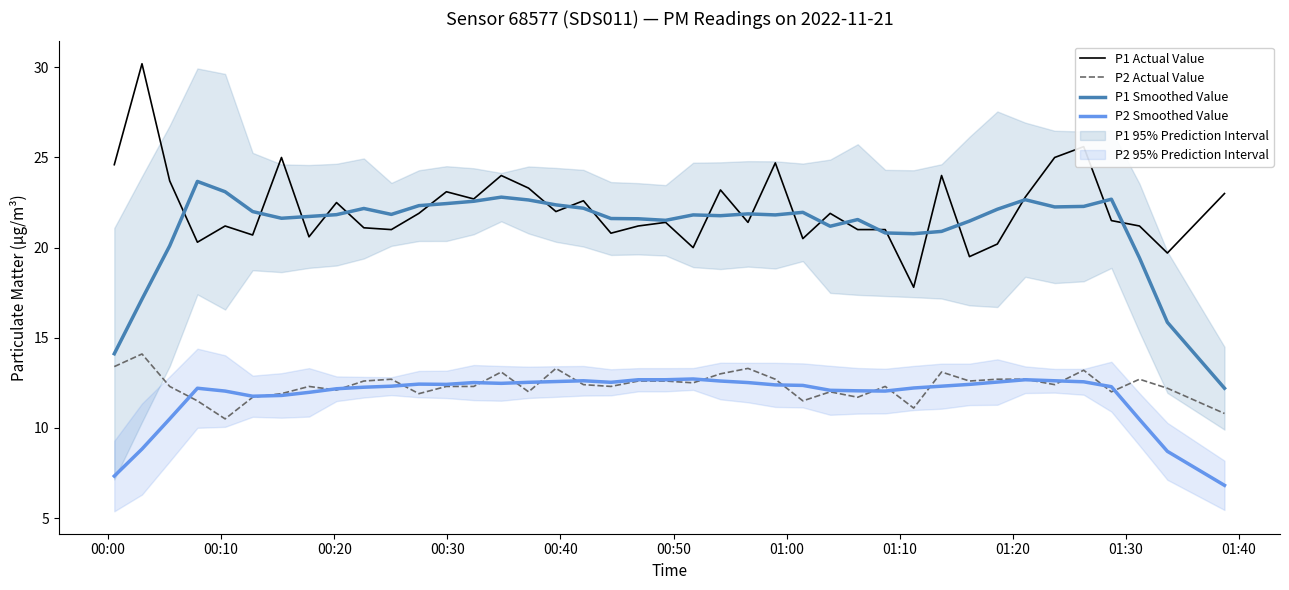

True or false: P1 Smoothed Value and P2 Smoothed Value intersect in this chart.

False